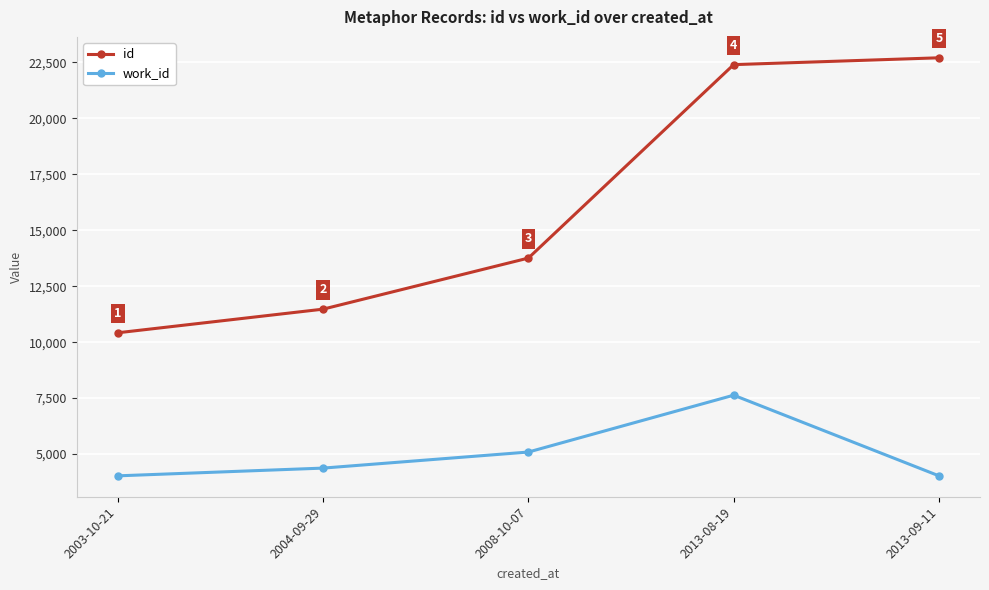

Between 2003-10-21 and 2004-09-29, which series saw the biggest shift?

id